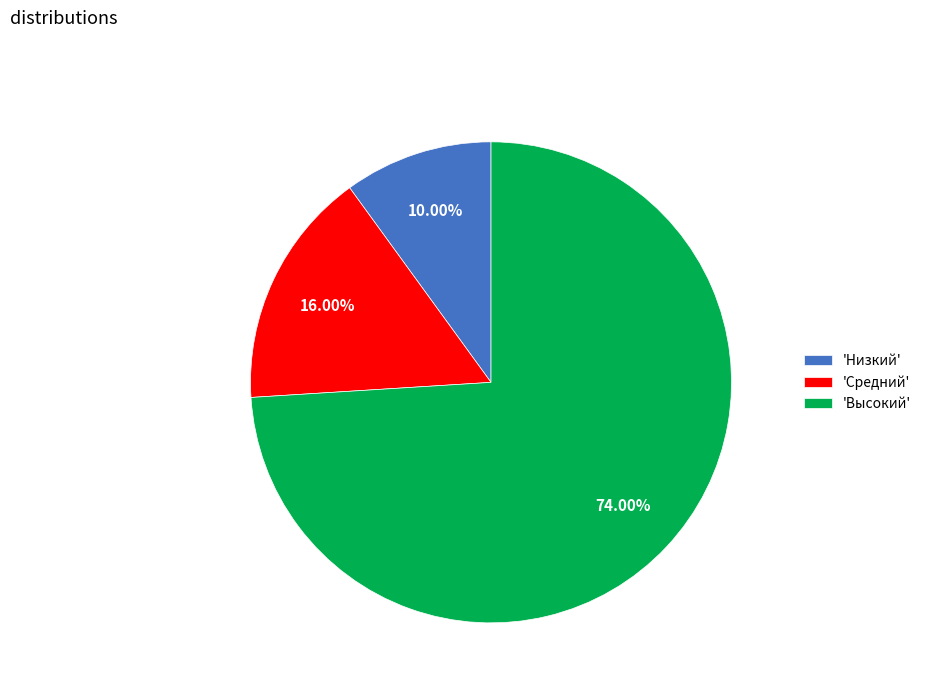

Rank the categories by value from lowest to highest.

'Низкий', 'Средний', 'Высокий'